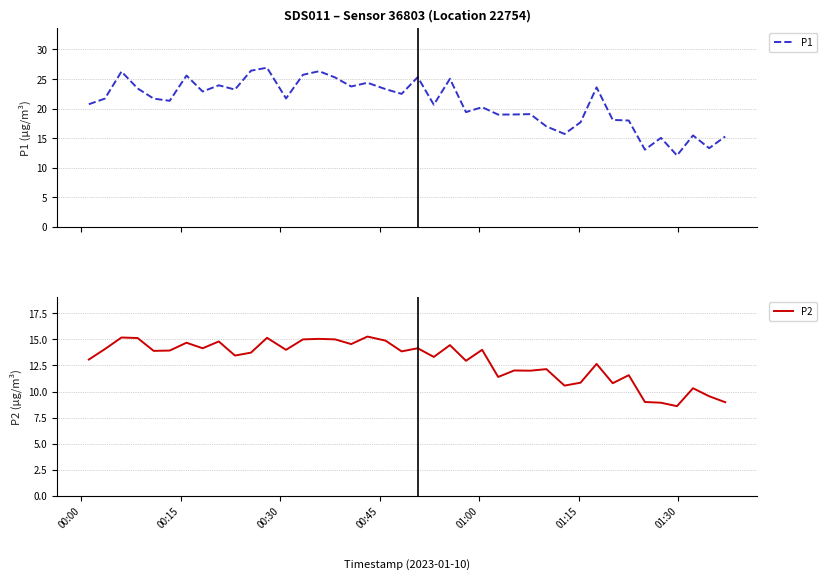

What is the average value of the P2 series?

12.9